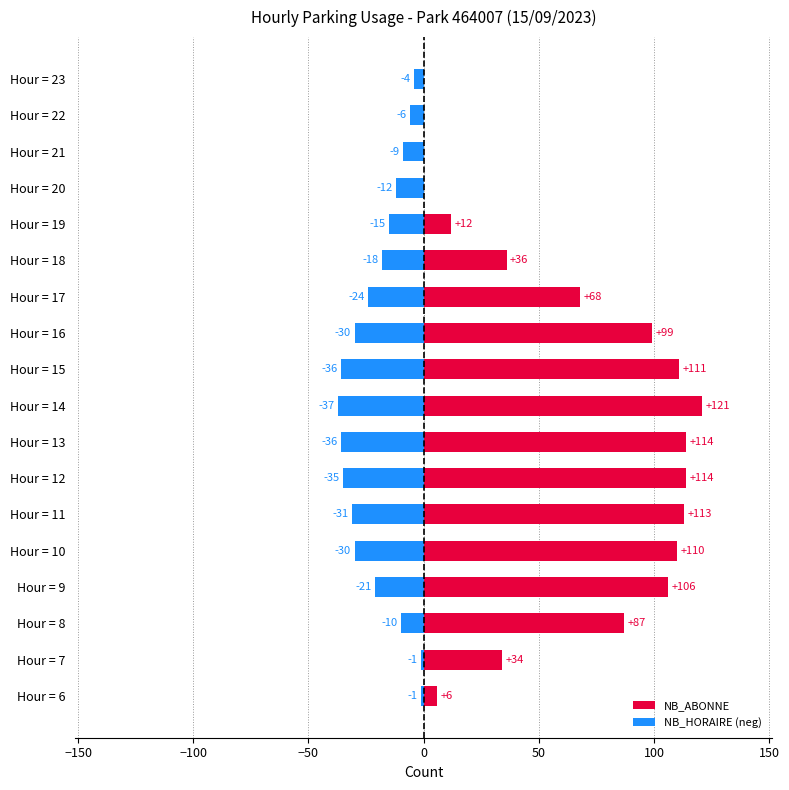

Read the NB_HORAIRE (neg) value at Hour = 9, to the nearest 5.

-20